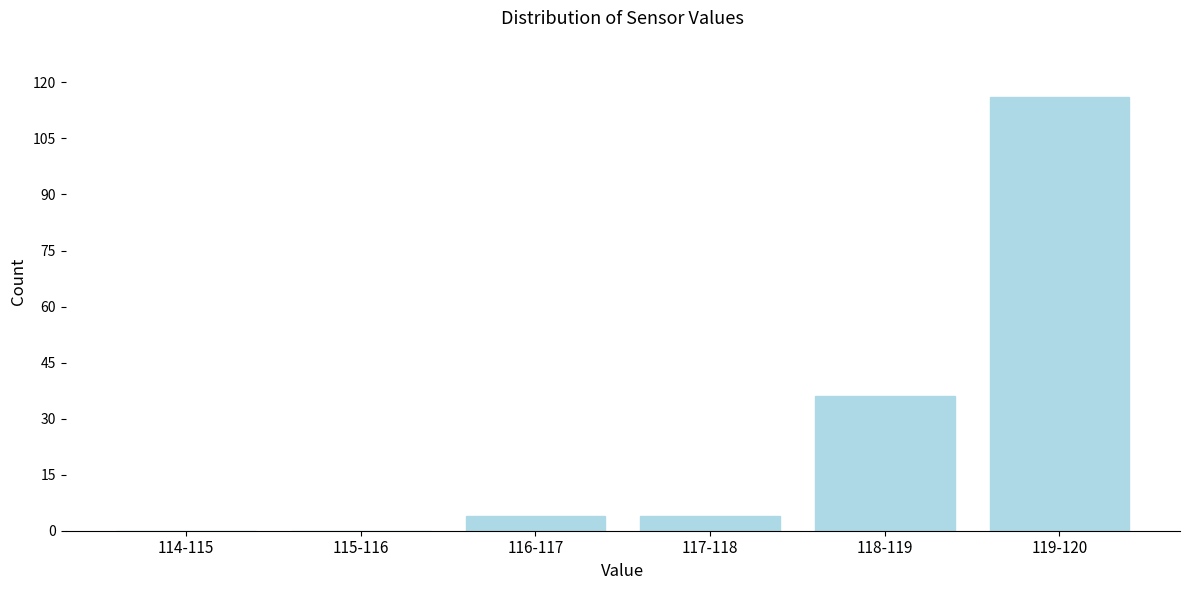

Reading right to left, extract all data points from this chart.

119-120=116	118-119=36	117-118=4	116-117=4	115-116=0	114-115=0